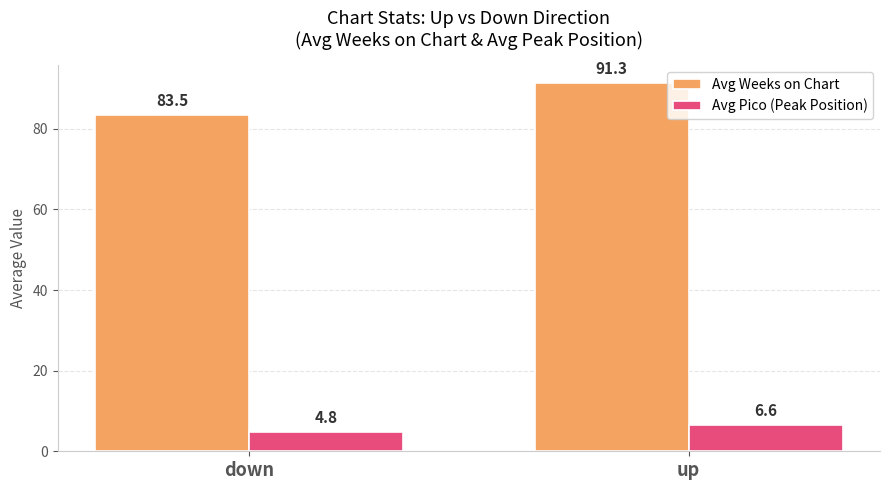

What is the spread (max minus min) of values at up?

84.7